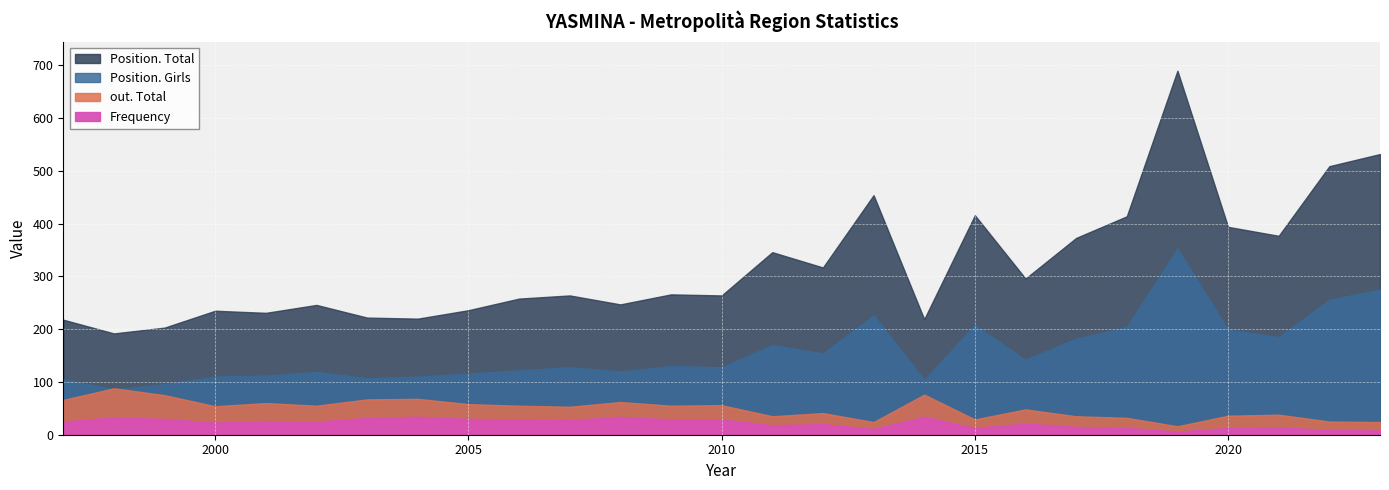

What is the average value of the Position. Total series?

320